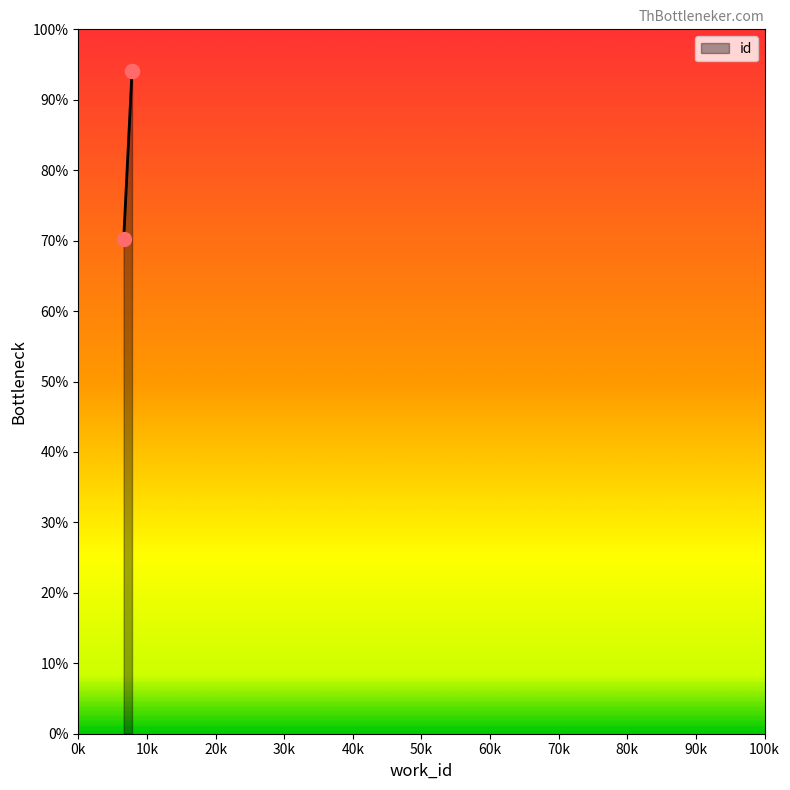

What is the value of the 3rd point from the left?

94.1